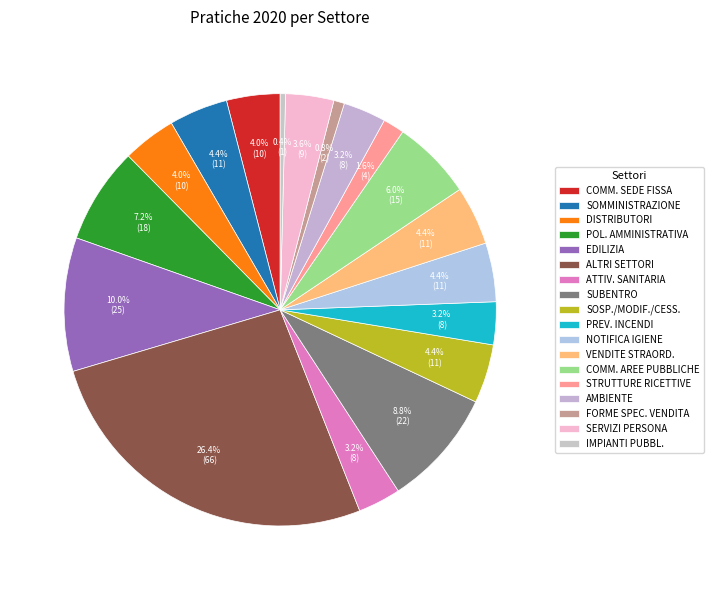

Is there a majority slice in this chart?

No